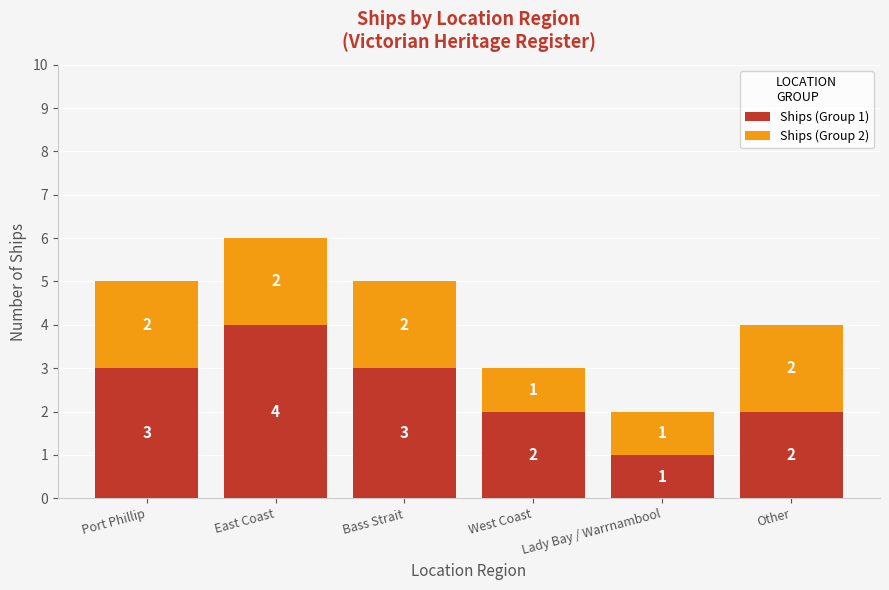

How many bars are there in total?

6